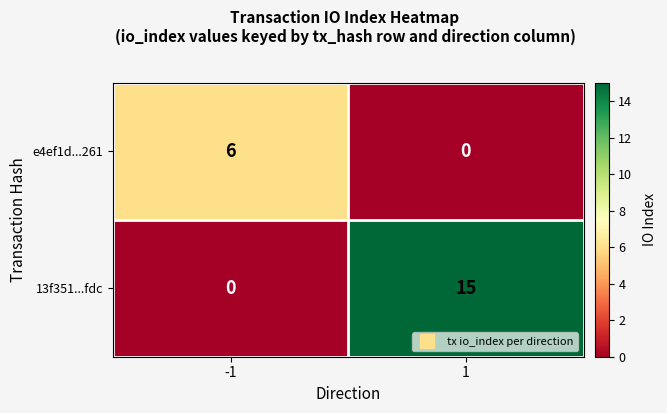

The value of e4ef1d...261 at 1 is 0. True or false?

True